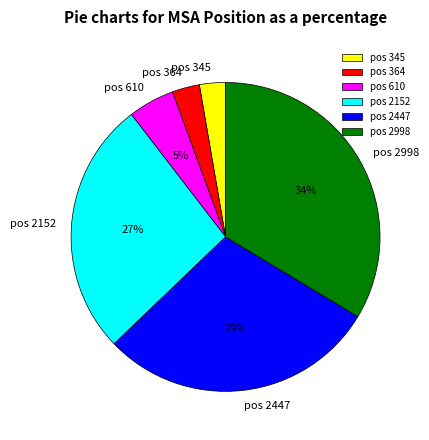

What percentage is the pos 345 slice, to the nearest percent?

3%